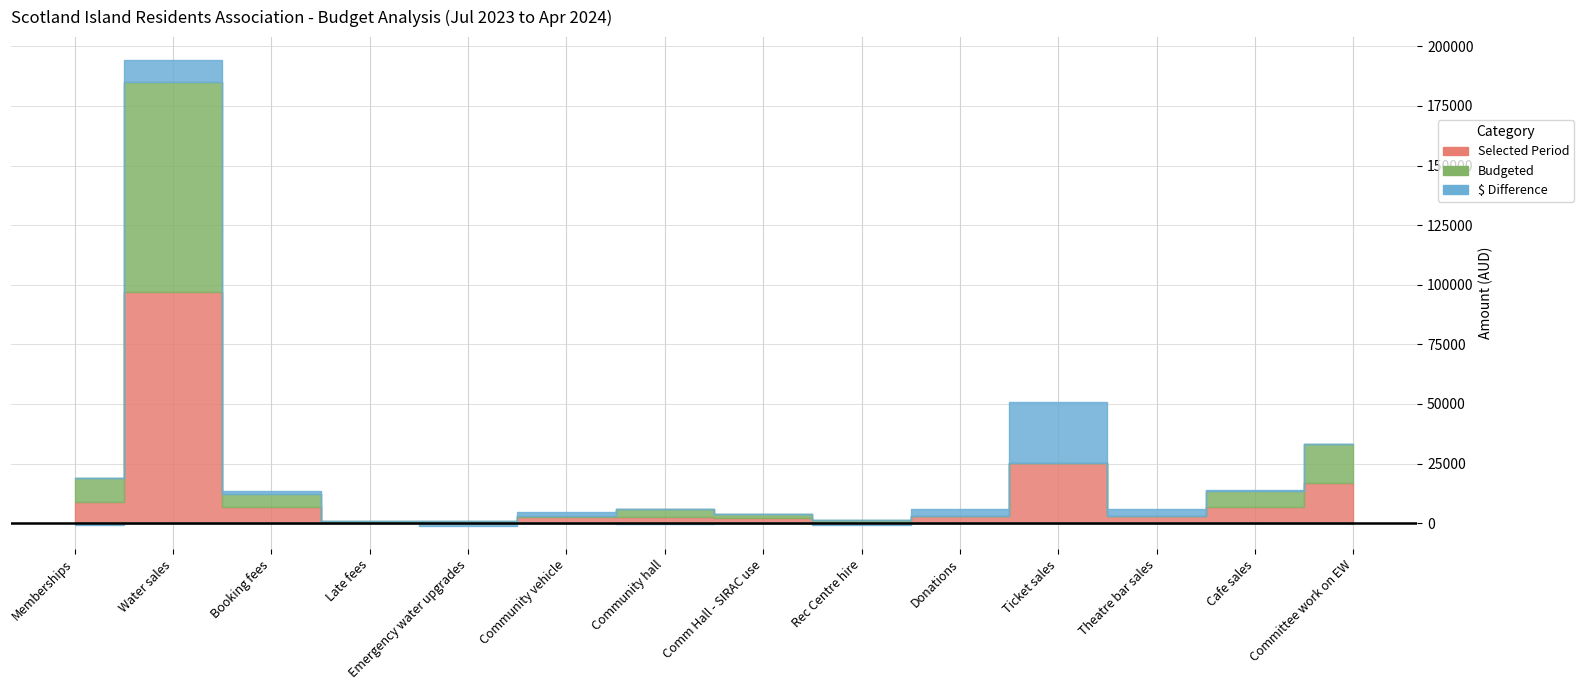

What are all the series names shown in the legend?

Selected Period, Budgeted, $ Difference